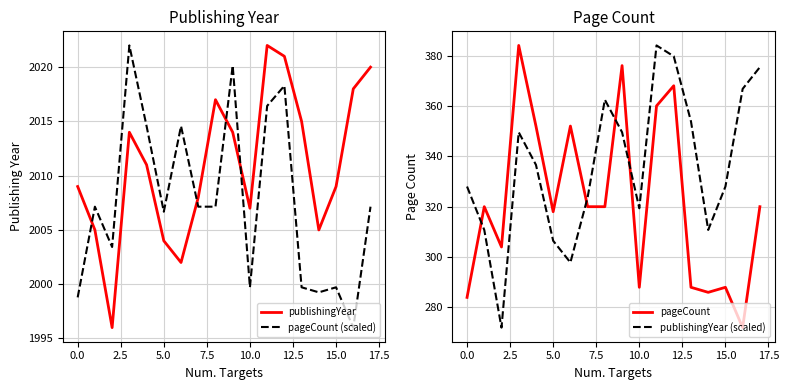

In publishingYear (scaled), how many points are lower than both neighbors (excluding endpoints)?

4